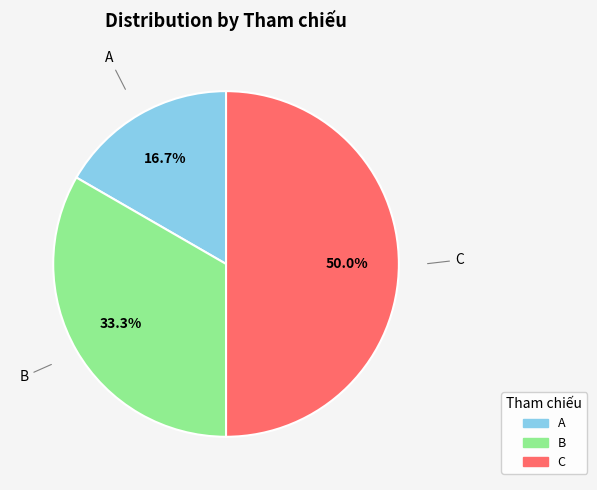

Does A represent more than half of the total?

No